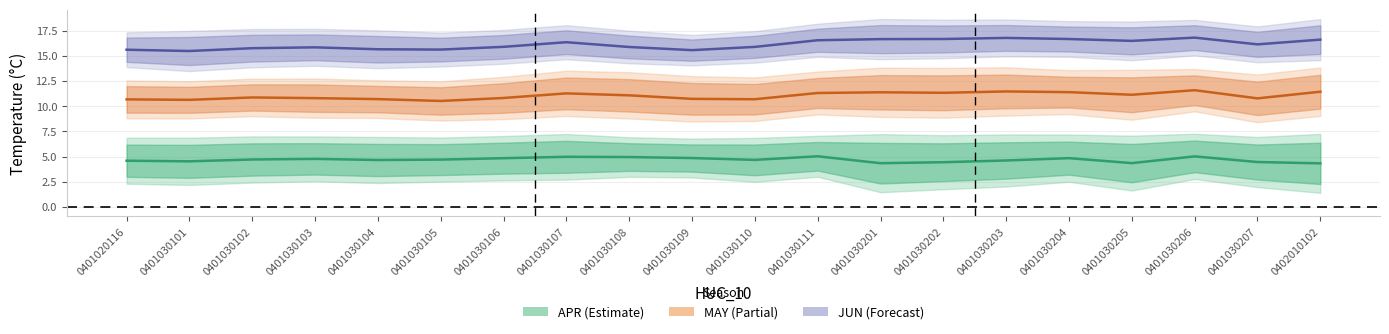

List the series in order of their overall mean, highest first.

JUN midpoint, MAY midpoint, APR midpoint